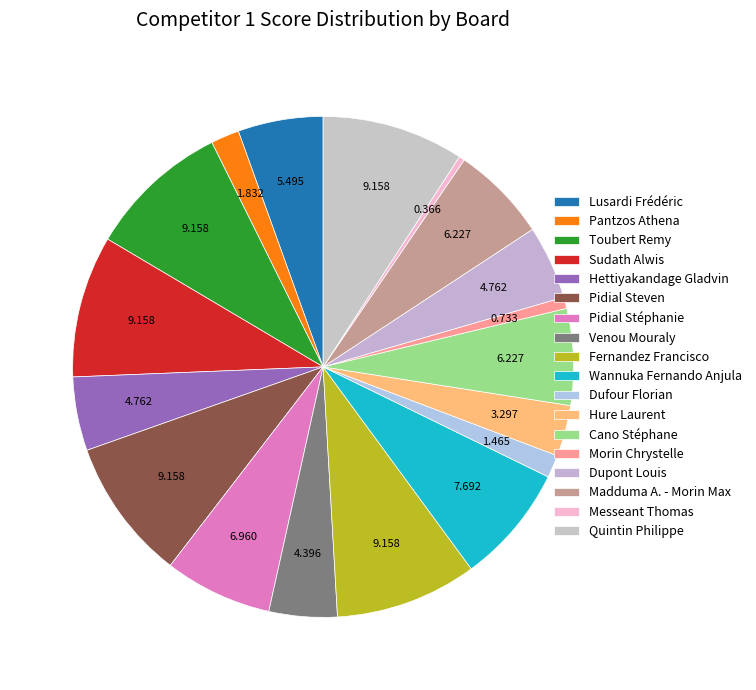

Does Pidial Steven account for over 50% of the chart?

No